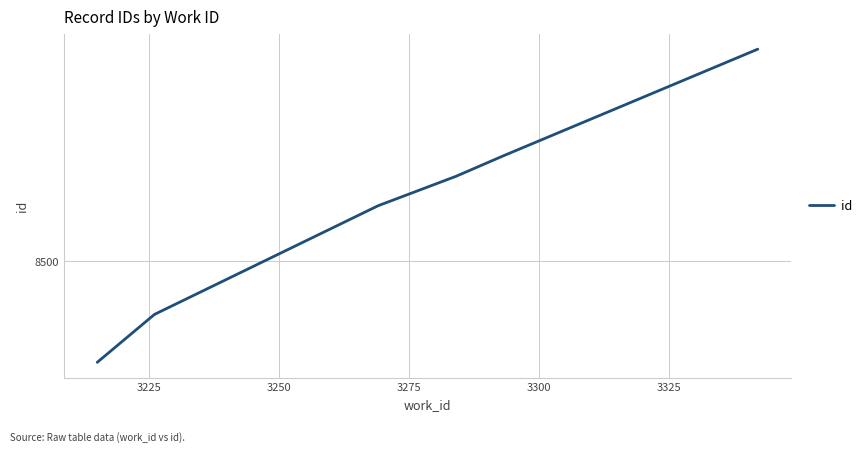

What is the maximum value shown in the chart?

8615